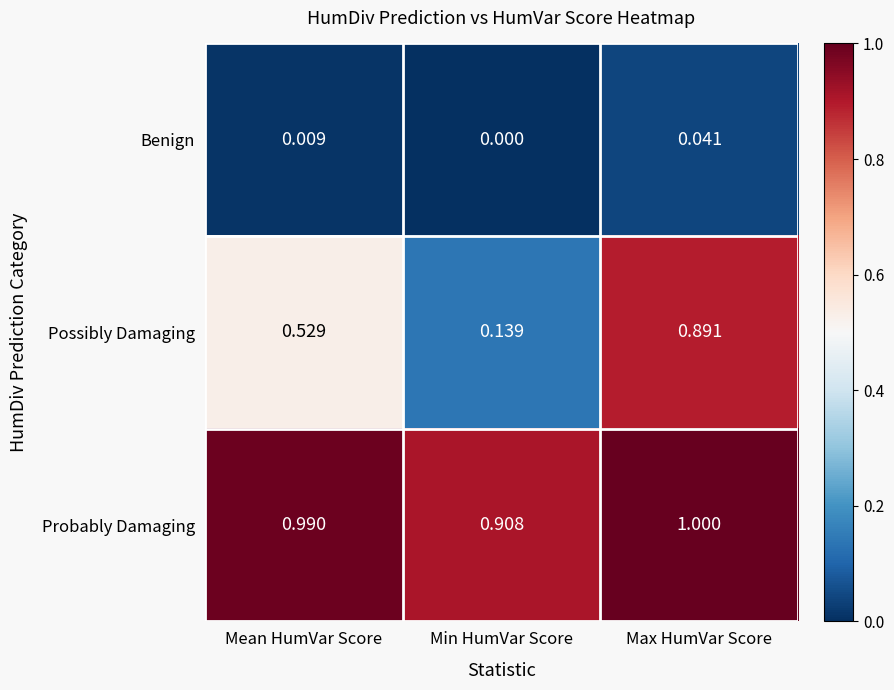

How many distinct data groups are displayed?

3